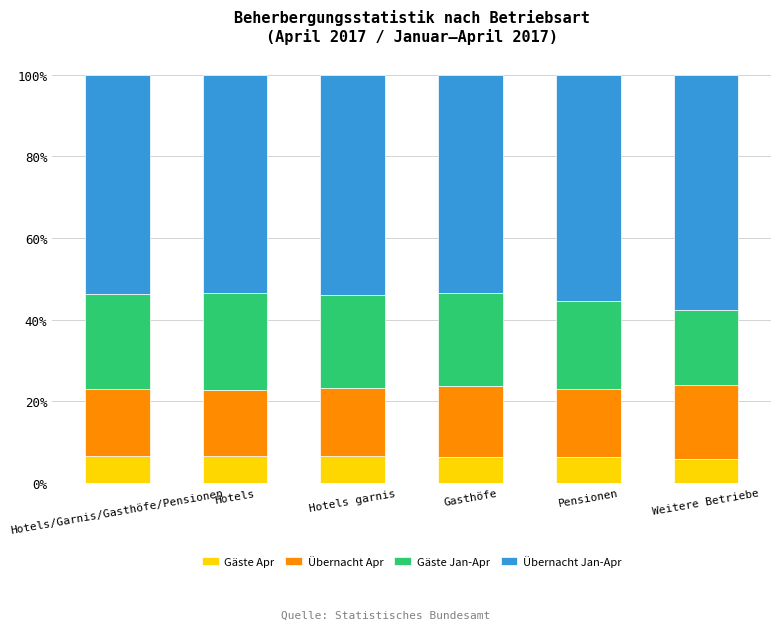

The Gäste Apr series shows 6.3 at Pensionen. True or false?

True